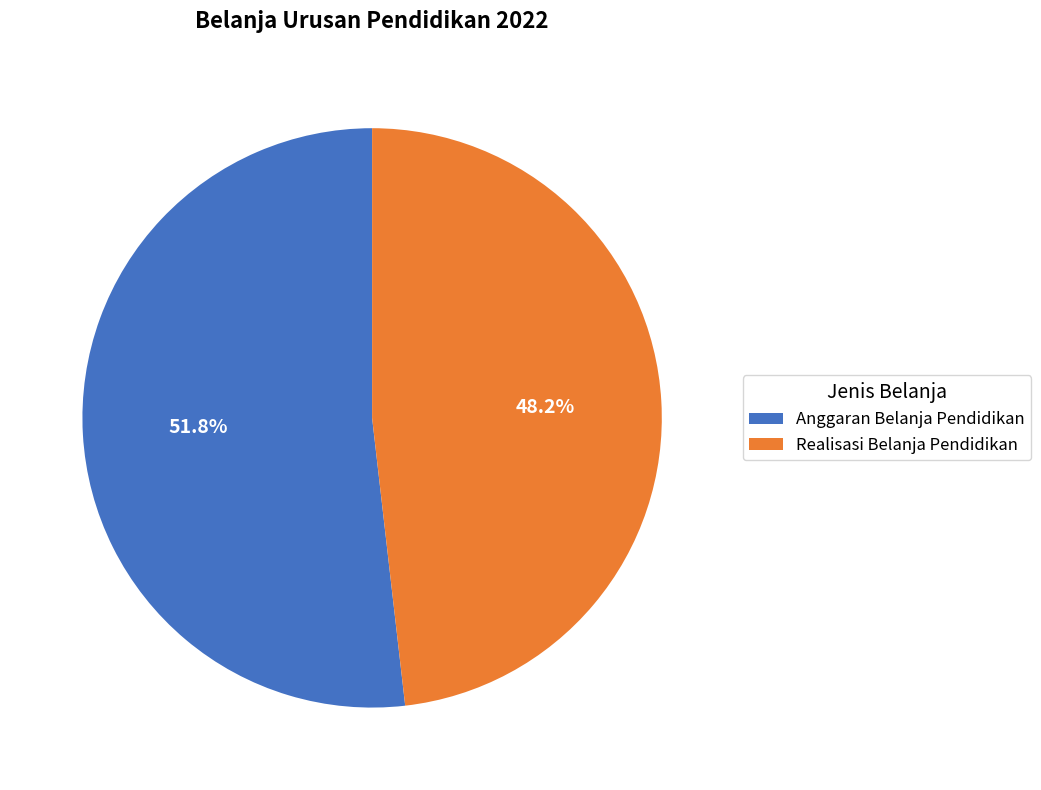

Rank the categories by value from highest to lowest.

Anggaran Belanja Pendidikan, Realisasi Belanja Pendidikan